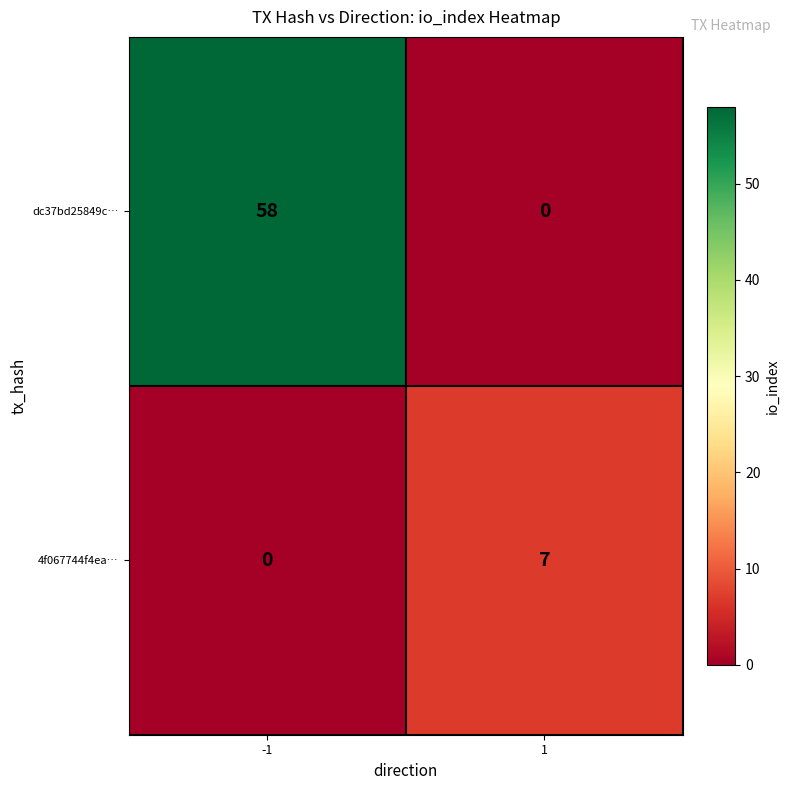

What is the difference between the highest and lowest values at 1?

7